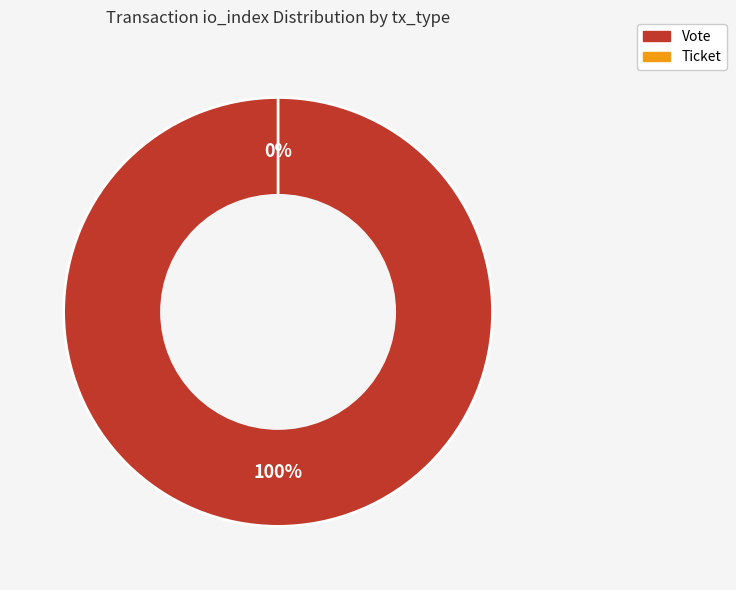

What is the smallest slice in the pie chart?

Ticket